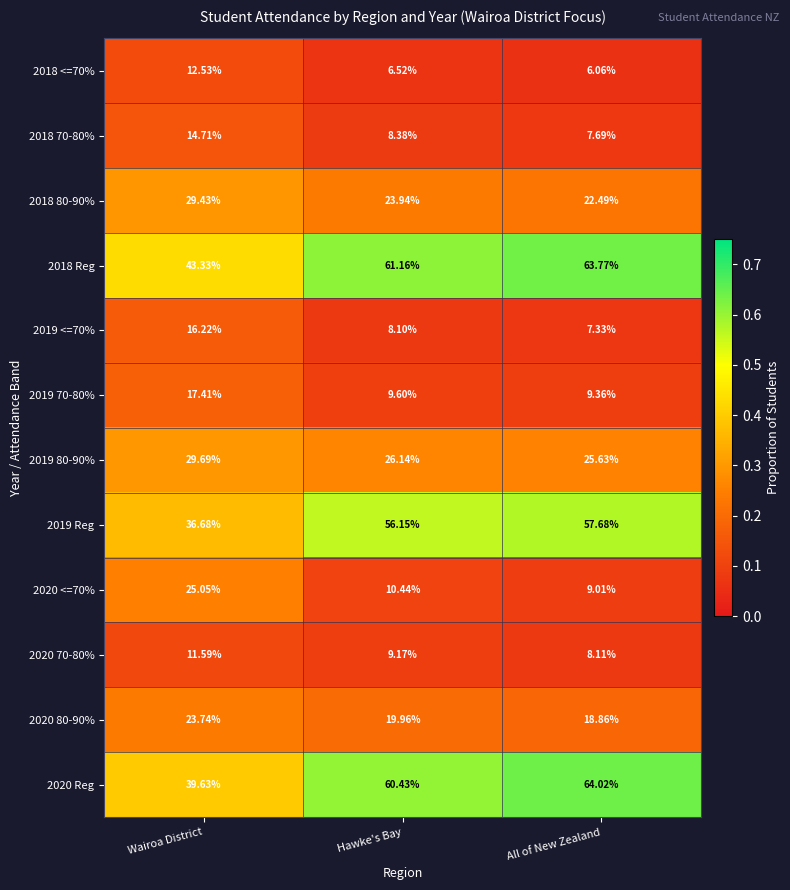

At which category does the chart reach its peak across all series?

All of New Zealand